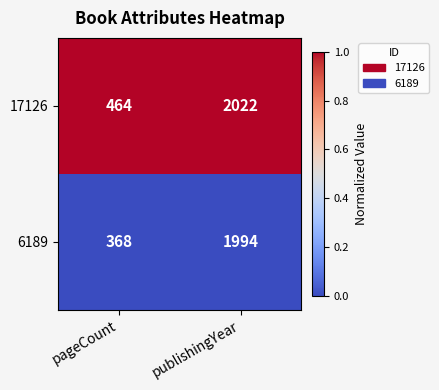

What is the difference between the highest and lowest values at pageCount?

96